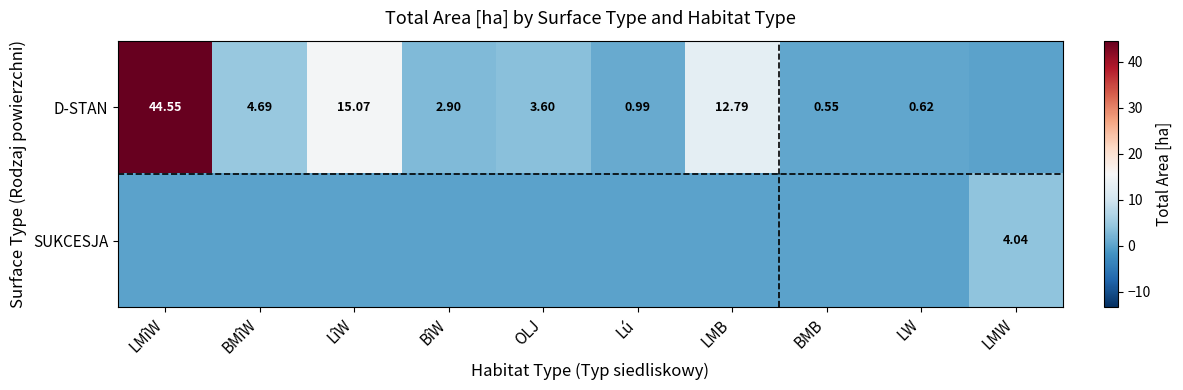

List the series in order of their overall mean, highest first.

D-STAN, SUKCESJA